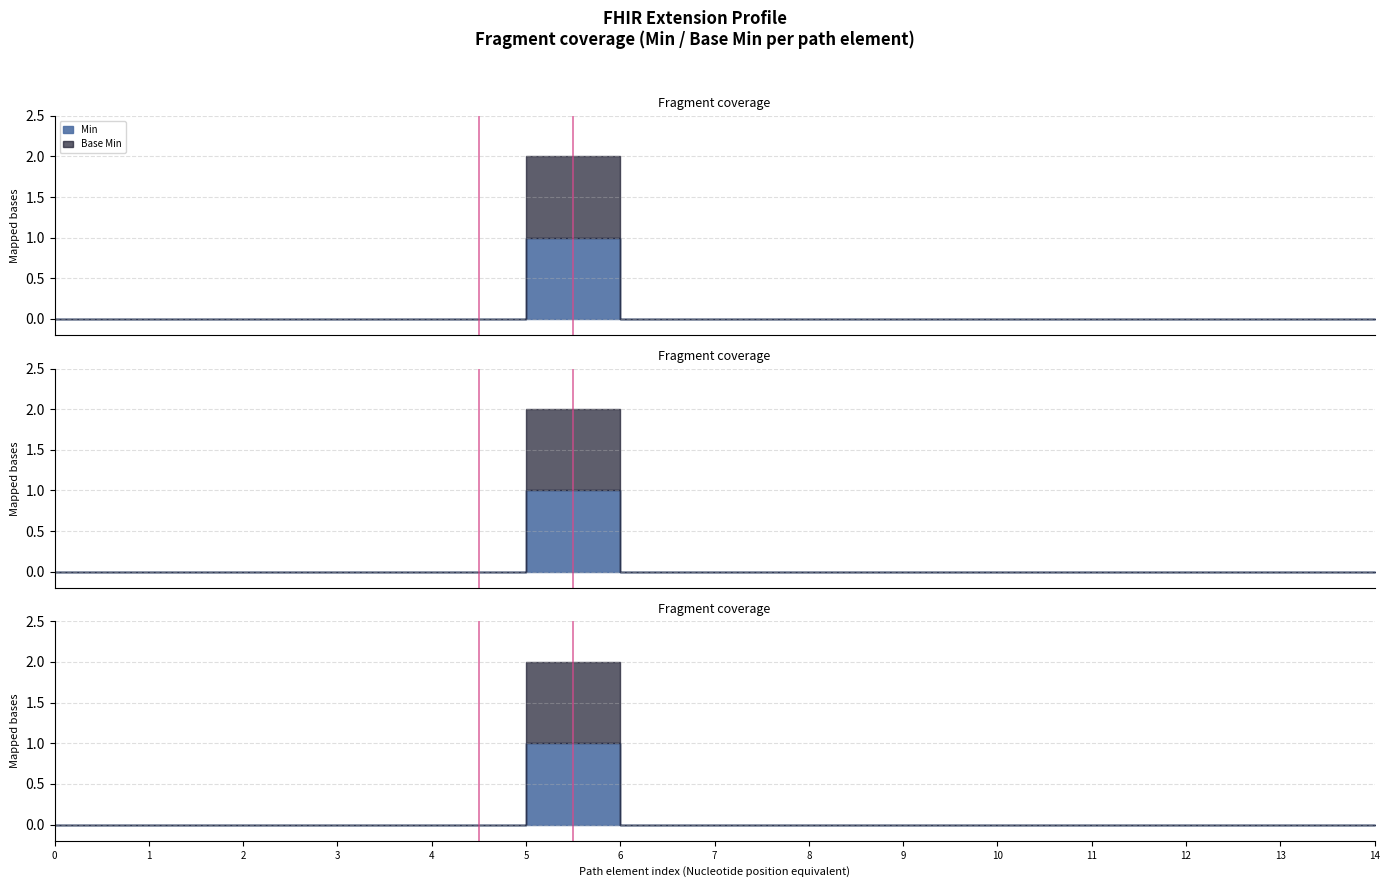

True or false: Min and Base Min intersect in this chart.

False